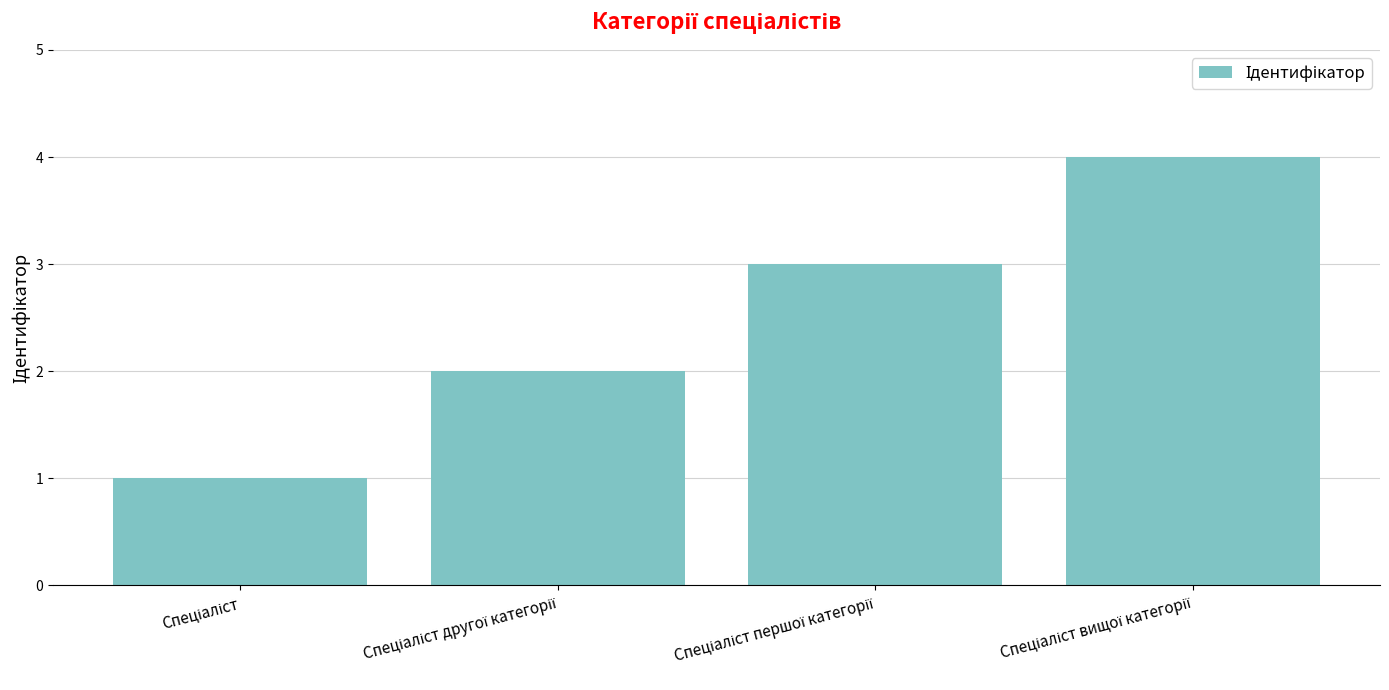

Reading left to right, what are all the values shown in this chart?

1	2	3	4